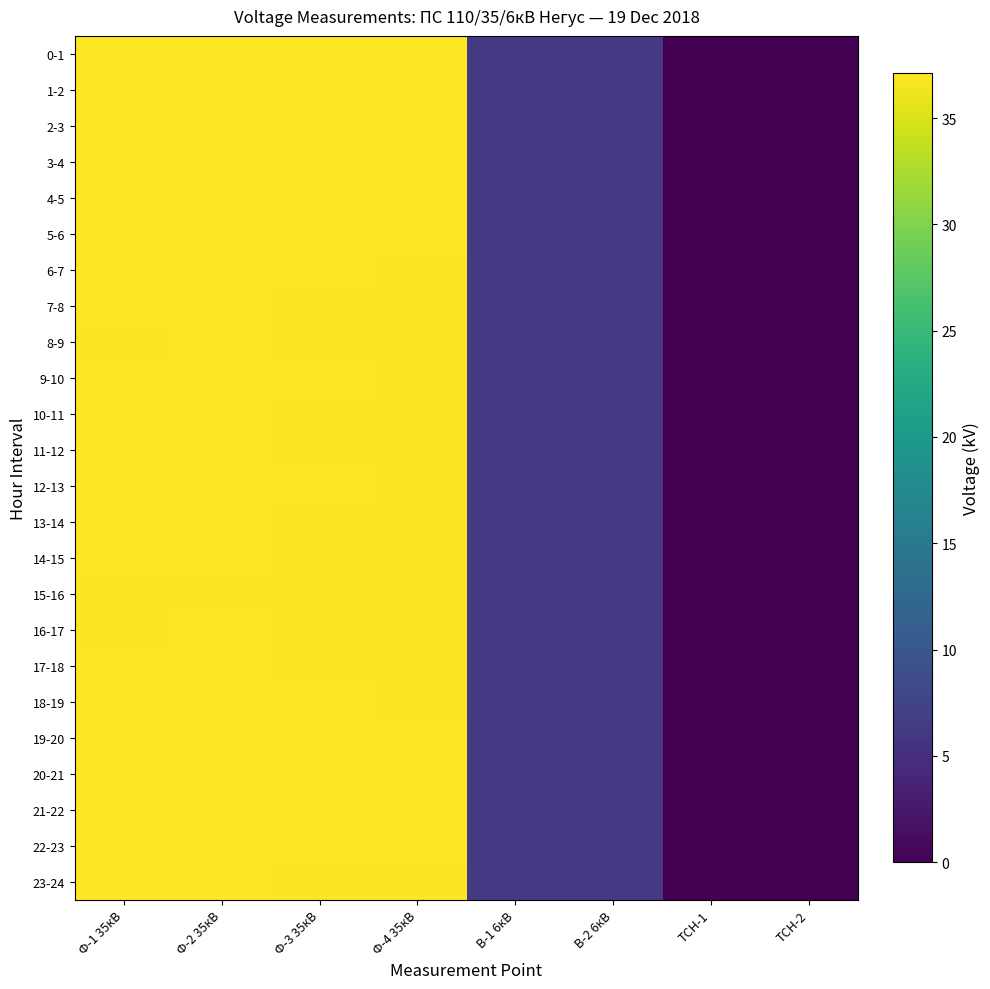

Which category has the highest value across all series?

Ф-1 35кВ